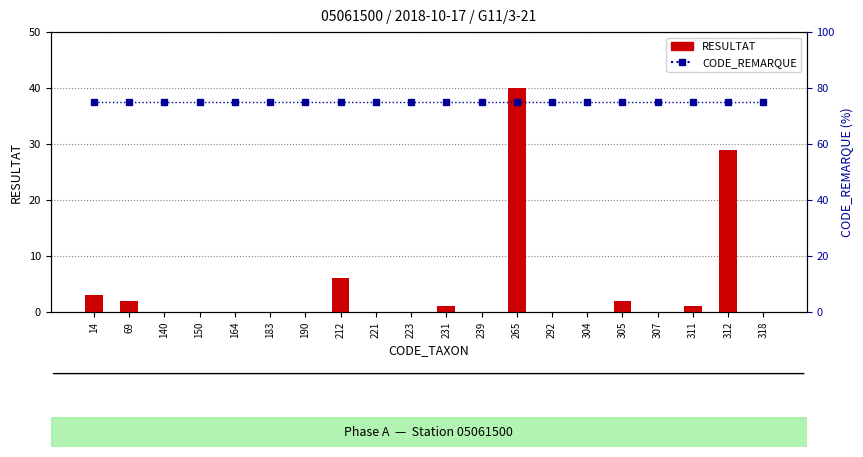

What is the value of the CODE_REMARQUE bar at the 13th from the left?

75